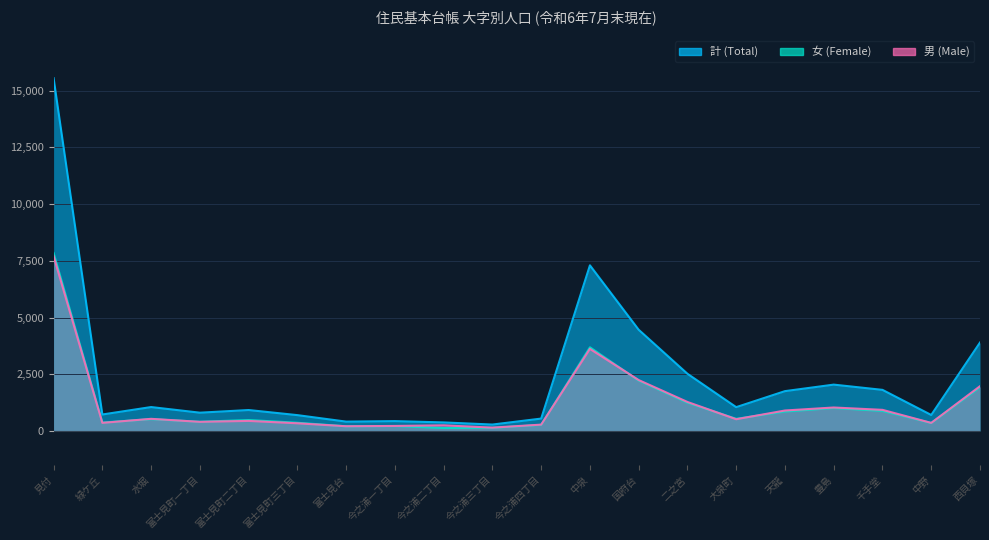

How many times do 女 and 男 cross each other?

7